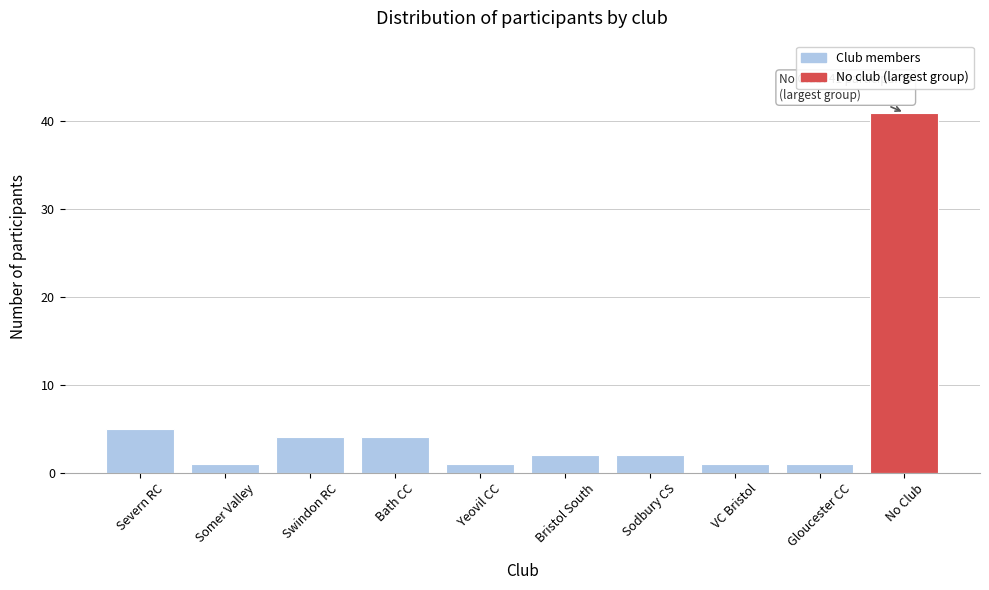

Reading left to right, extract all data points from this chart.

Severn RC=5	Somer Valley=1	Swindon RC=4	Bath CC=4	Yeovil CC=1	Bristol South=2	Sodbury CS=2	VC Bristol=1	Gloucester CC=1	No Club=41